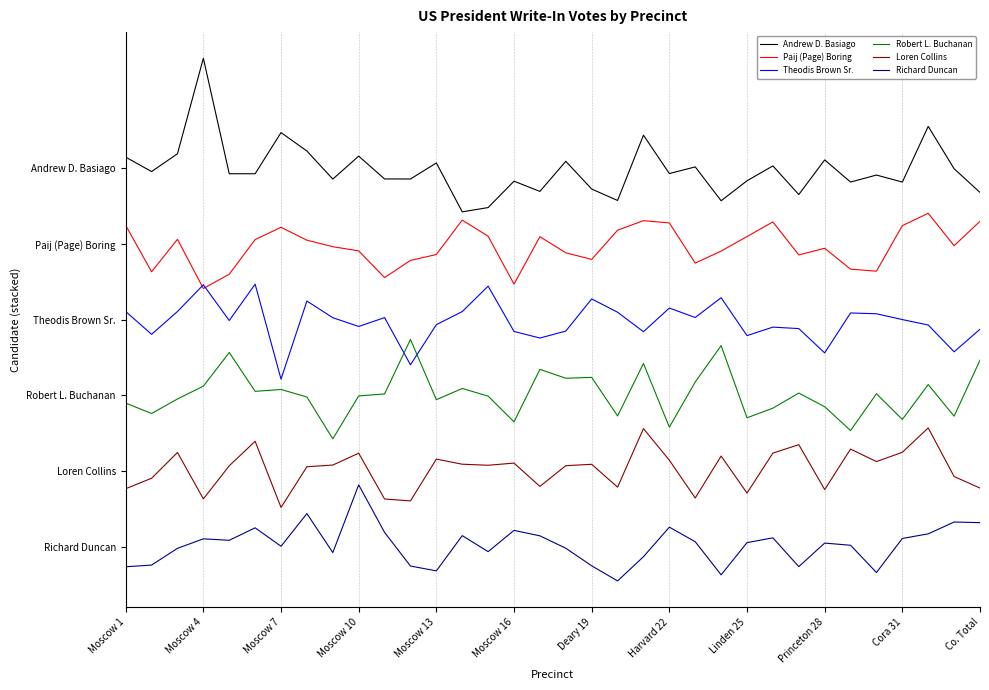

Does the chart have visible grid lines?

Yes